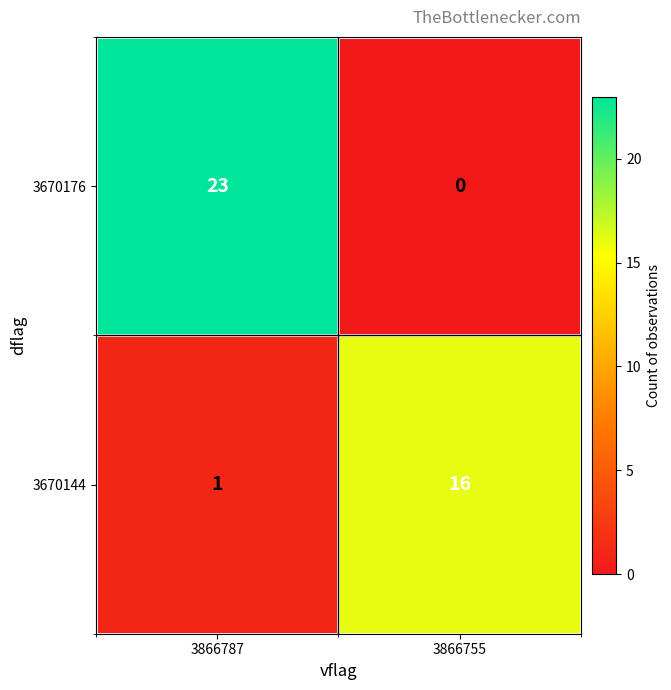

Reading left to right, what are all the values shown in this chart?

3670176: 3866787=23	3866755=0
3670144: 3866787=1	3866755=16